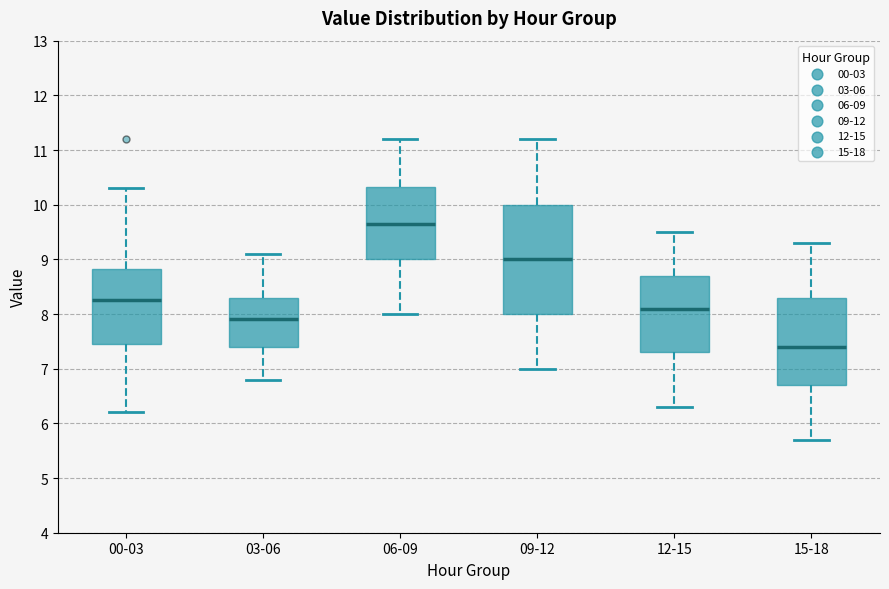

Reading left to right, read every box against the y-axis: the position of its median line, the range the box covers, and the ends of its whiskers. The values are not printed on the chart, so give them approximately, as read against the axis.

00-03: median 8.3, box 7.5 to 8.8, whiskers 6.2 to 10.3
03-06: median 7.9, box 7.4 to 8.3, whiskers 6.8 to 9.1
06-09: median 9.7, box 9.0 to 10.3, whiskers 8.0 to 11.2
09-12: median 9.0, box 8.0 to 10.0, whiskers 7.0 to 11.2
12-15: median 8.1, box 7.3 to 8.7, whiskers 6.3 to 9.5
15-18: median 7.4, box 6.7 to 8.3, whiskers 5.7 to 9.3